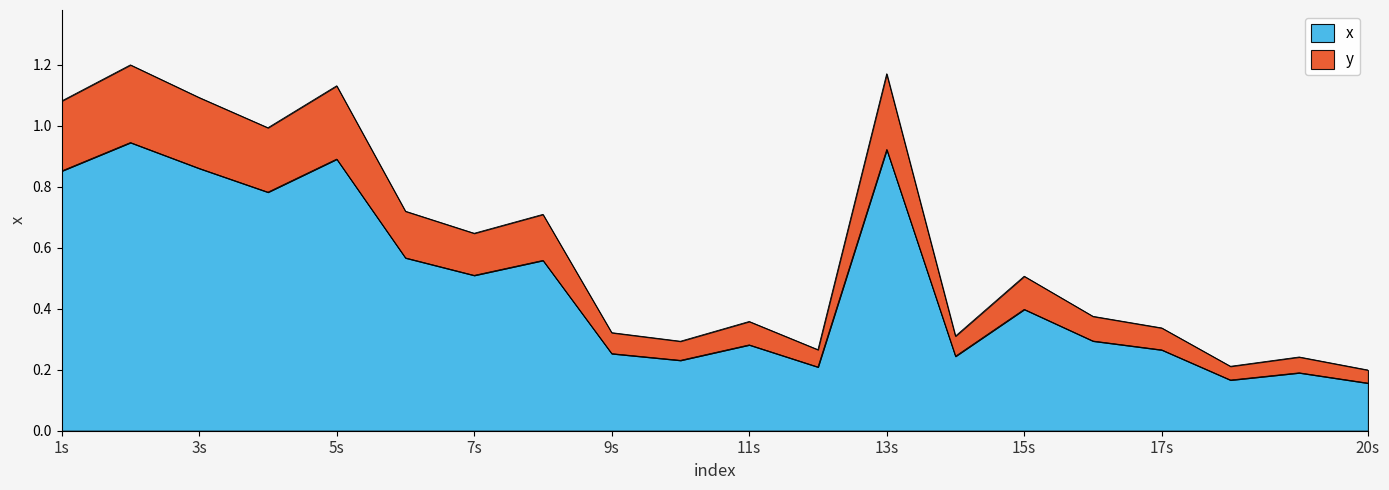

Is it true that x equals 0.4 at 15s?

True